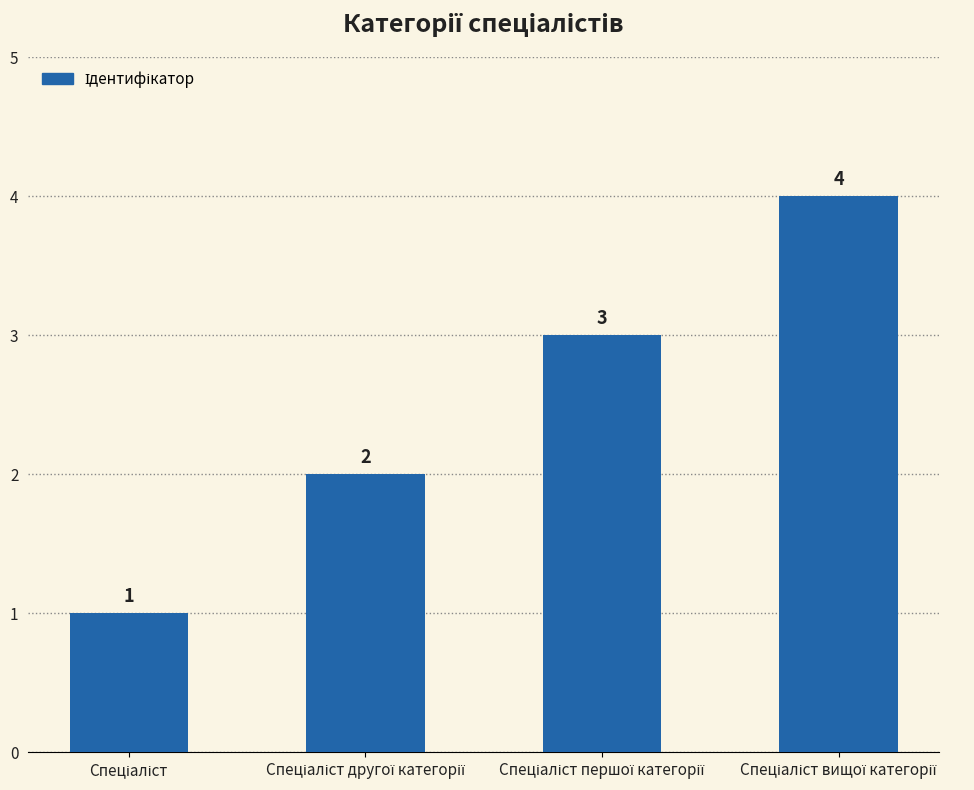

What is the sum of all values?

10